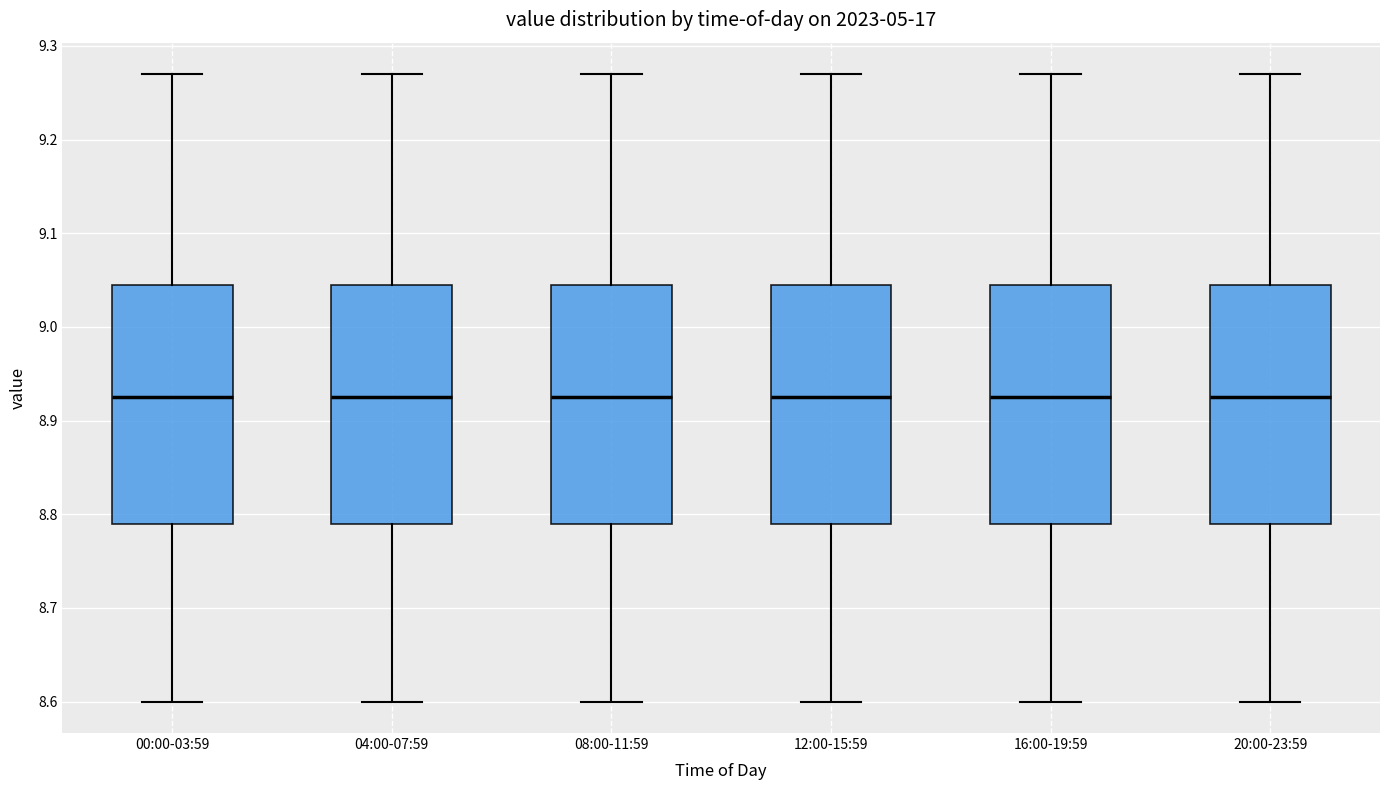

Reading left to right, read every box against the y-axis: the position of its median line, the range the box covers, and the ends of its whiskers. The values are not printed on the chart, so give them approximately, as read against the axis.

00:00-03:59: median 8.93, box 8.79 to 9.05, whiskers 8.60 to 9.27
04:00-07:59: median 8.93, box 8.79 to 9.05, whiskers 8.60 to 9.27
08:00-11:59: median 8.93, box 8.79 to 9.05, whiskers 8.60 to 9.27
12:00-15:59: median 8.93, box 8.79 to 9.05, whiskers 8.60 to 9.27
16:00-19:59: median 8.93, box 8.79 to 9.05, whiskers 8.60 to 9.27
20:00-23:59: median 8.93, box 8.79 to 9.05, whiskers 8.60 to 9.27